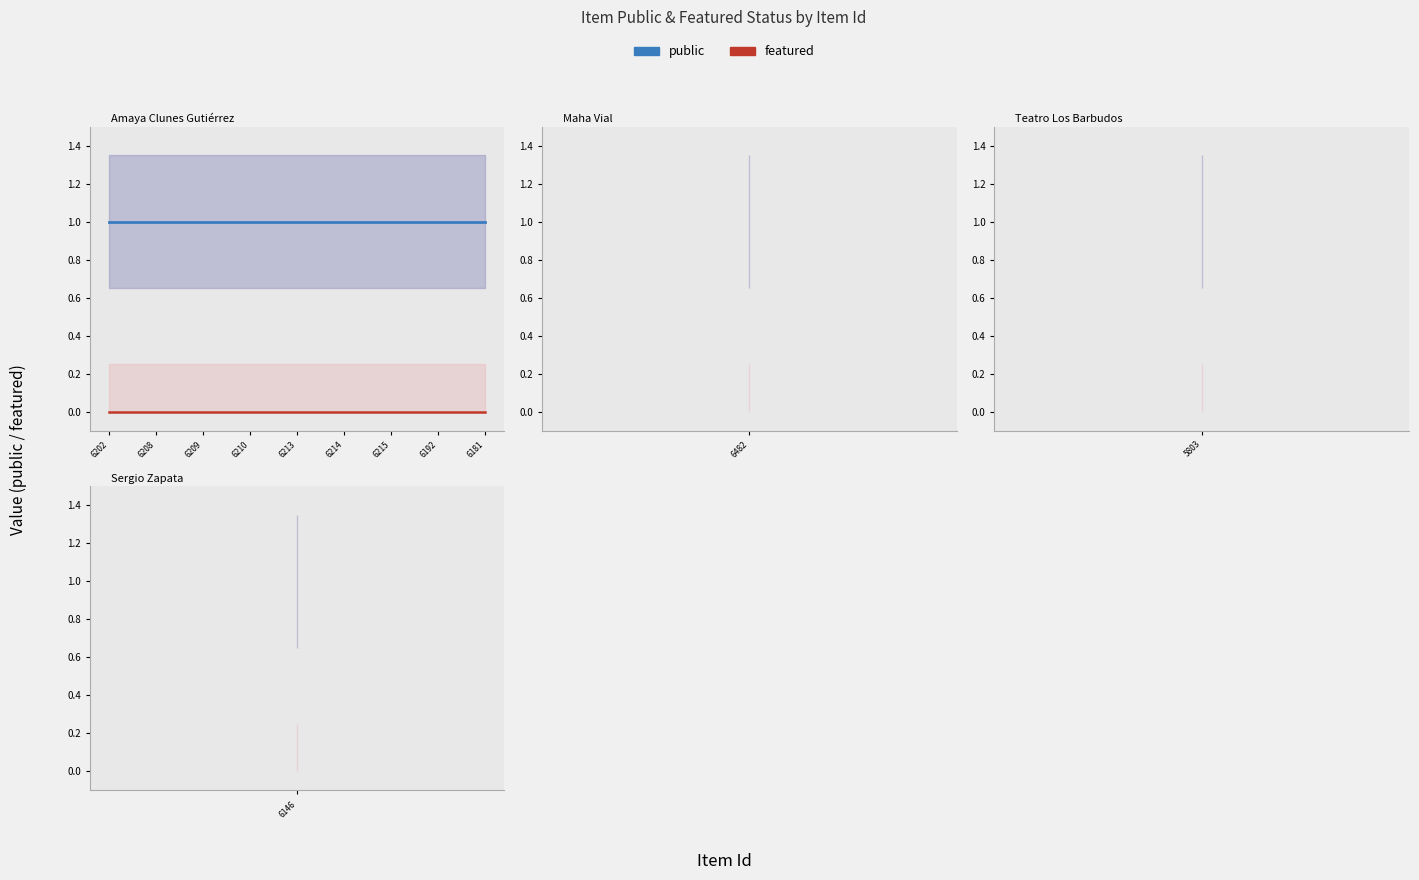

Reading right to left, list all the values displayed in this chart.

public: 1	1	1	1	1	1	1	1	1
featured: 0	0	0	0	0	0	0	0	0